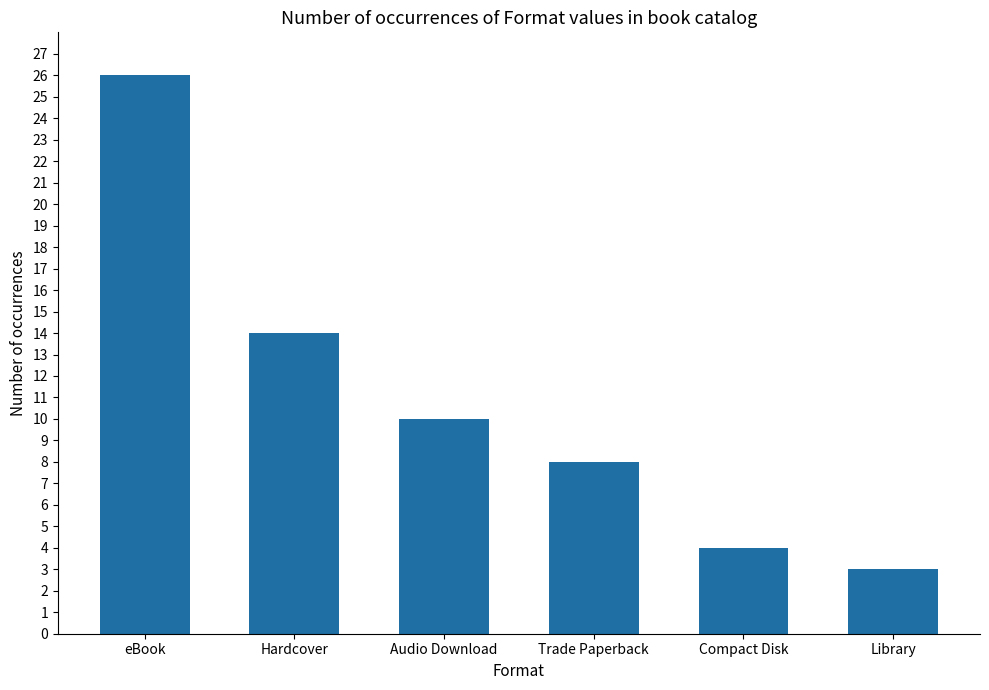

Does the chart contain stacked bars?

No